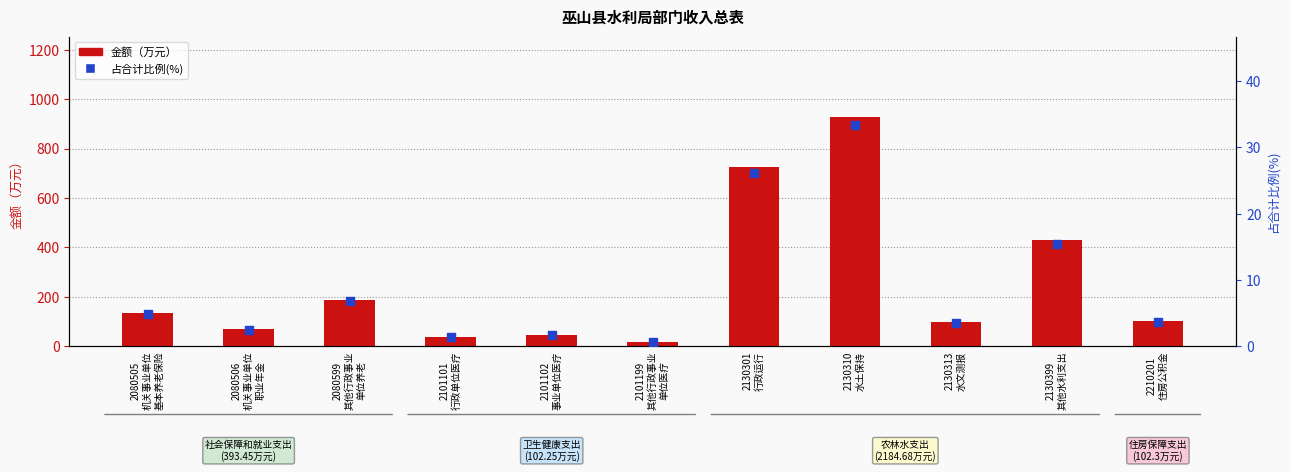

What are all the series names shown in the legend?

金额(万元), 占合计比例(%)